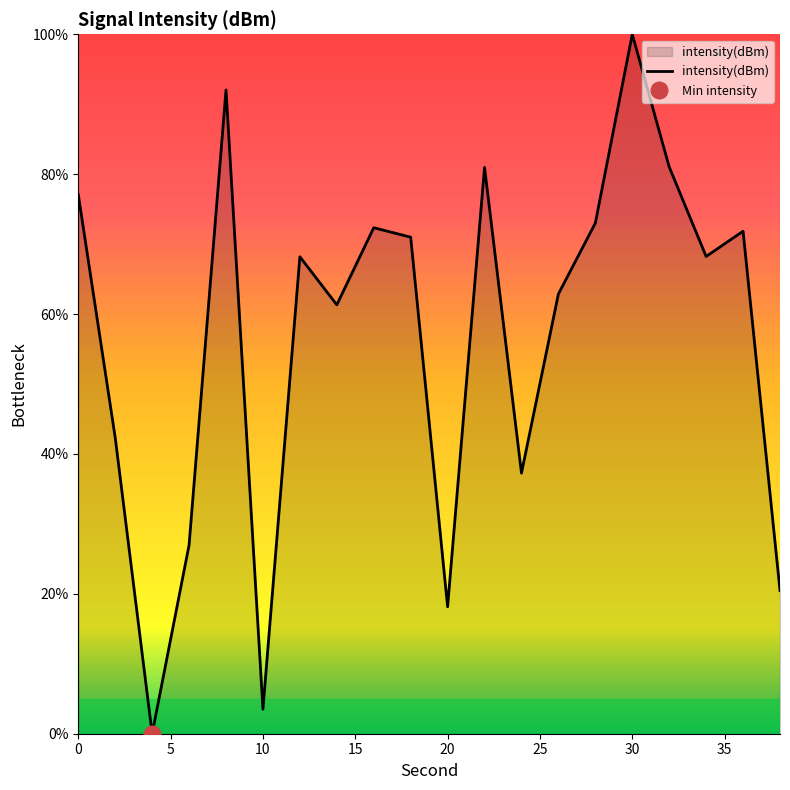

Rank the categories by value from highest to lowest.

30, 8, 32, 22, 0, 28, 16, 36, 18, 34, 12, 26, 14, 2, 24, 6, 38, 20, 10, 4